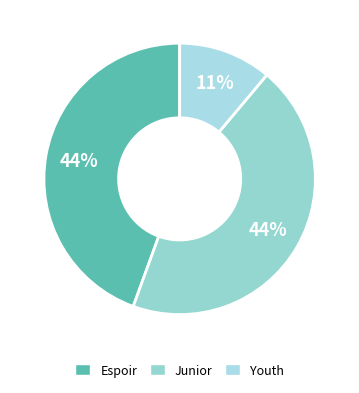

Approximately how many times larger is the value at Espoir compared to Junior?

1.0